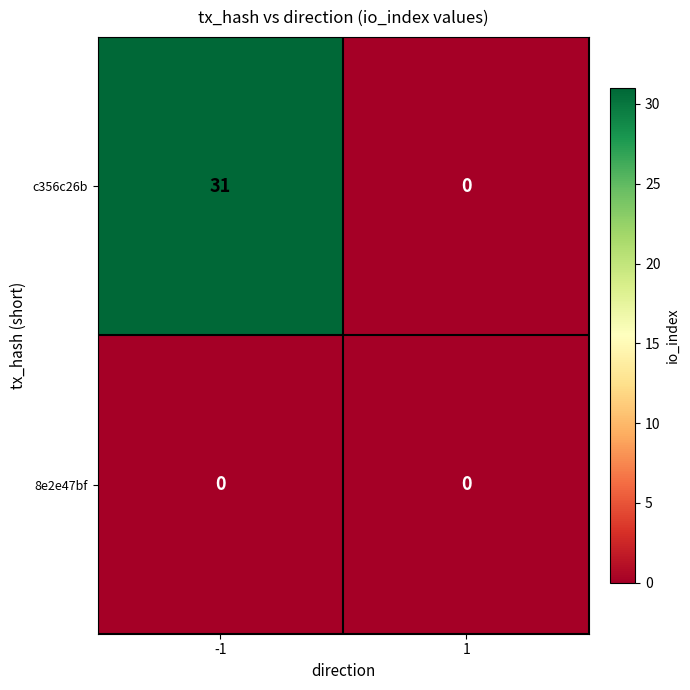

What value does the c356c26b series have at -1?

31